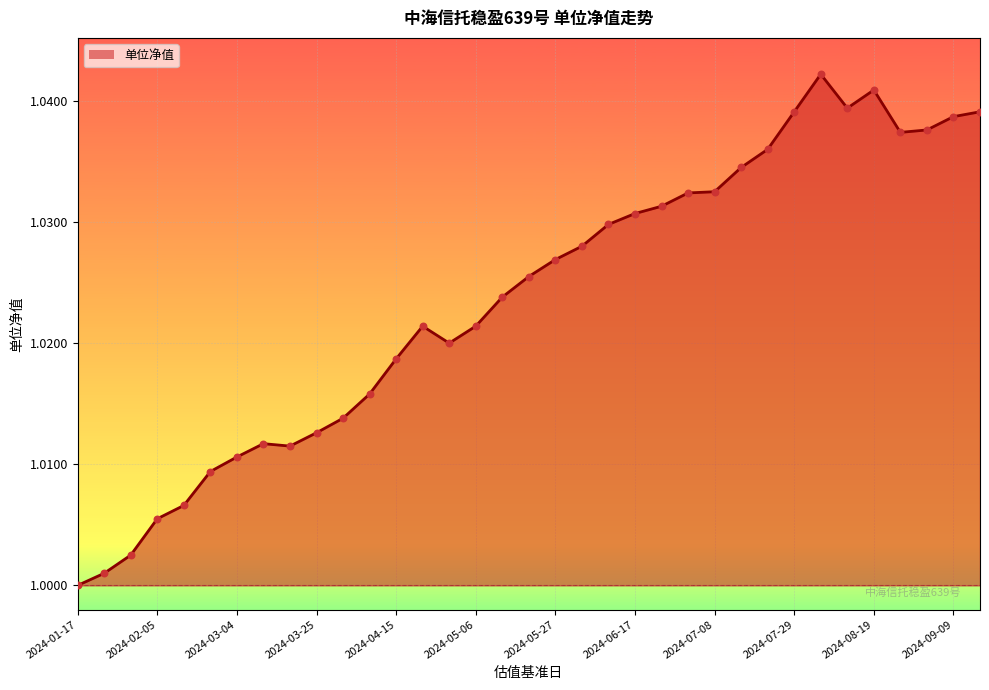

Which series contains the highest Y value?

单位净值_line